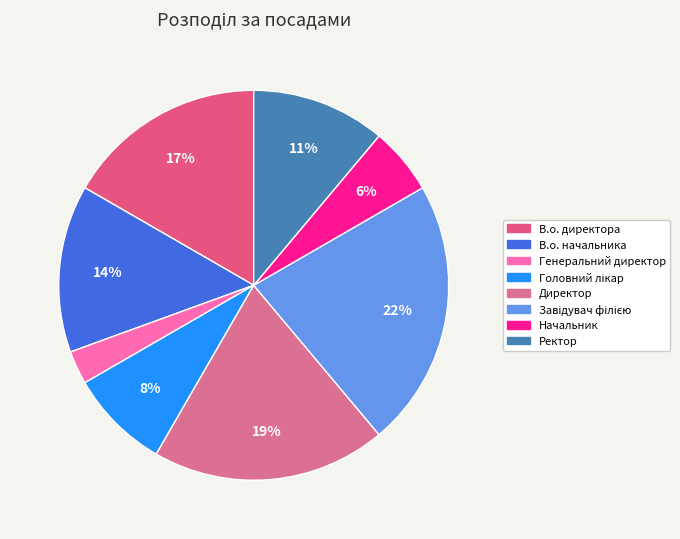

What is the change in value from Директор to Завідувач філією?

+1